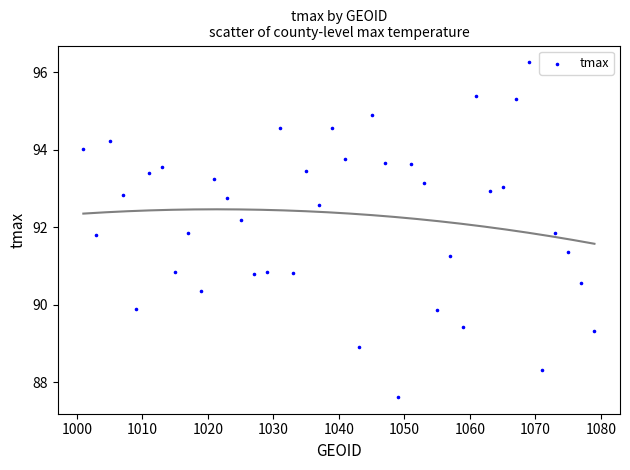

What is the range of X values (max minus min)?

78.0